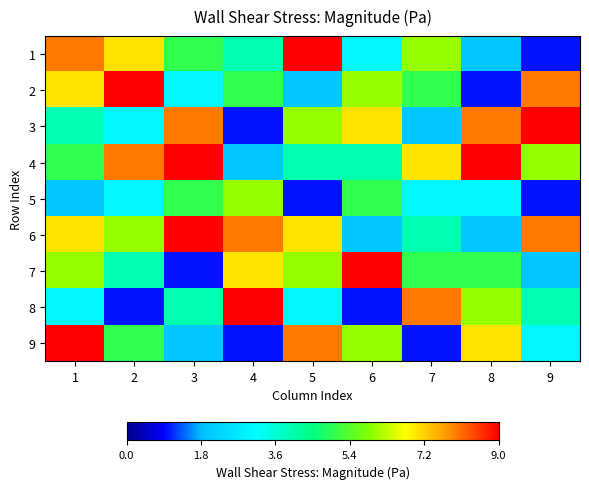

Which category has the lowest value across all series?

9